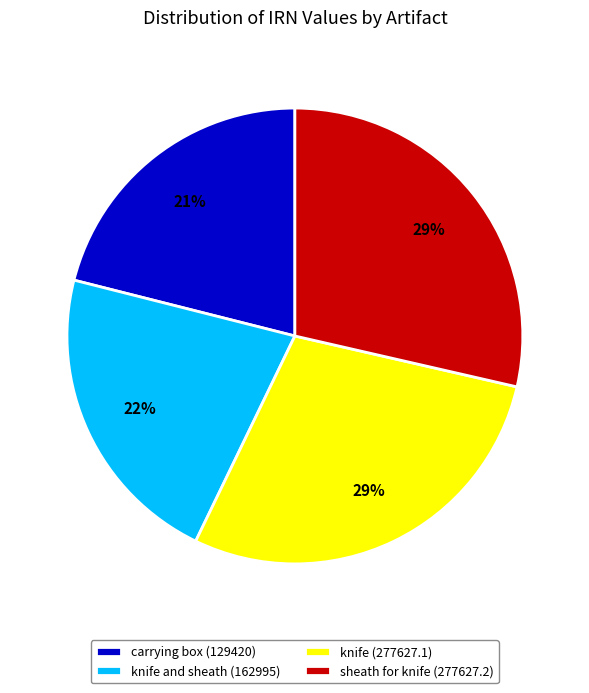

To the nearest percent, what portion does knife and sheath (162995) represent?

22%